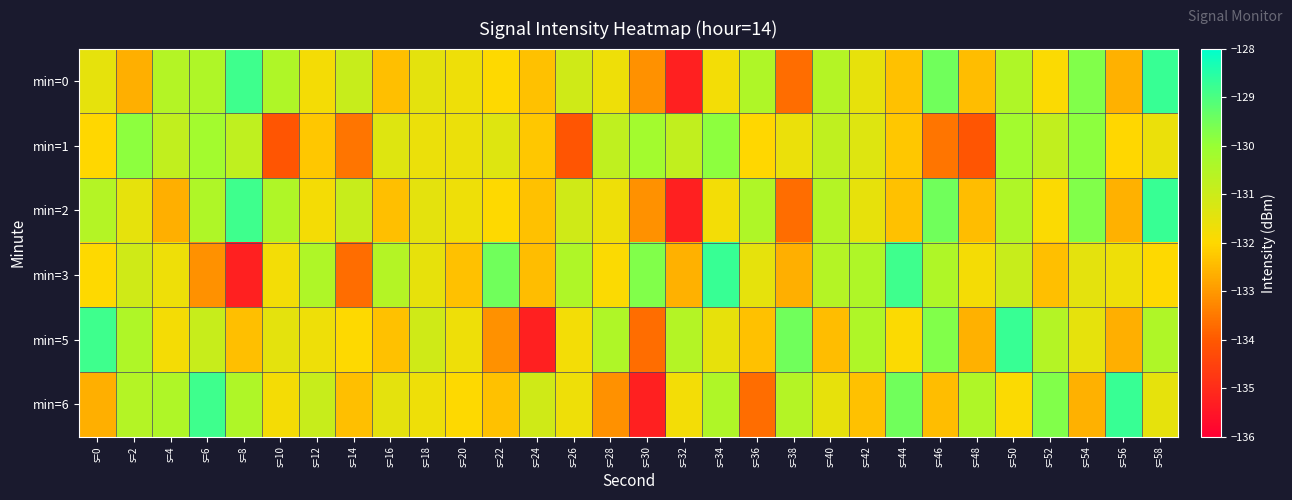

Between s=44 and s=50, which series saw the biggest shift?

min=5